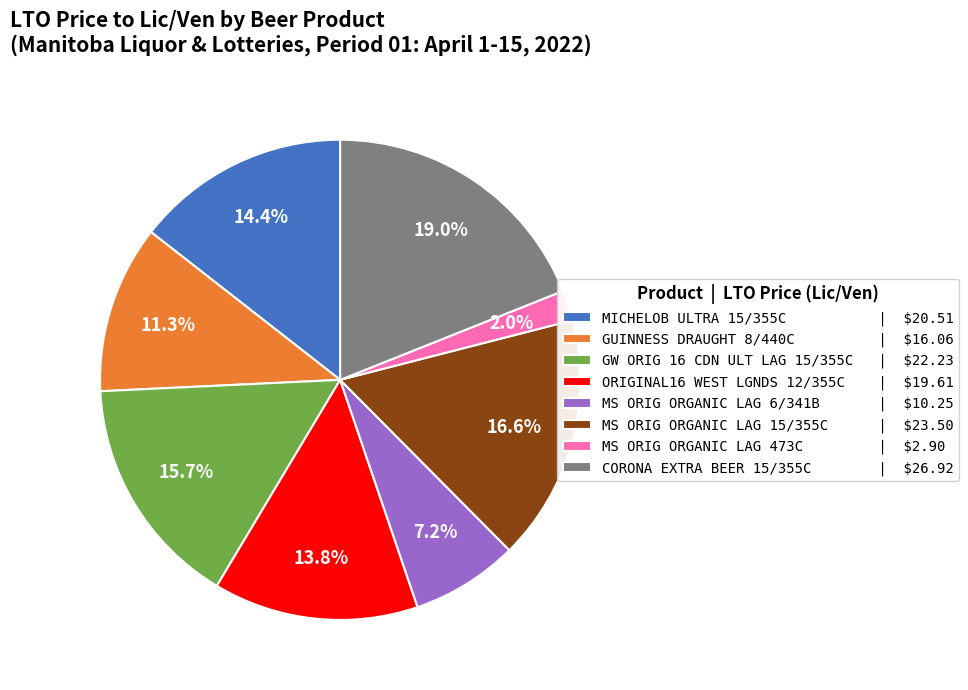

Is it true that CORONA EXTRA BEER 15/355C is 19% of the pie?

True